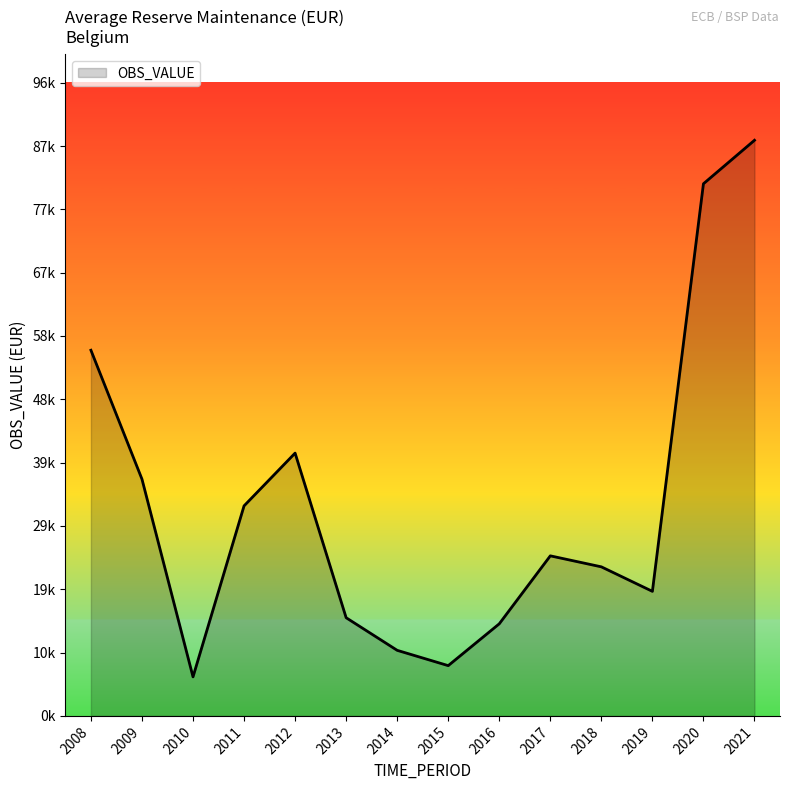

What is the value of the 10th point from the left?

24368.7